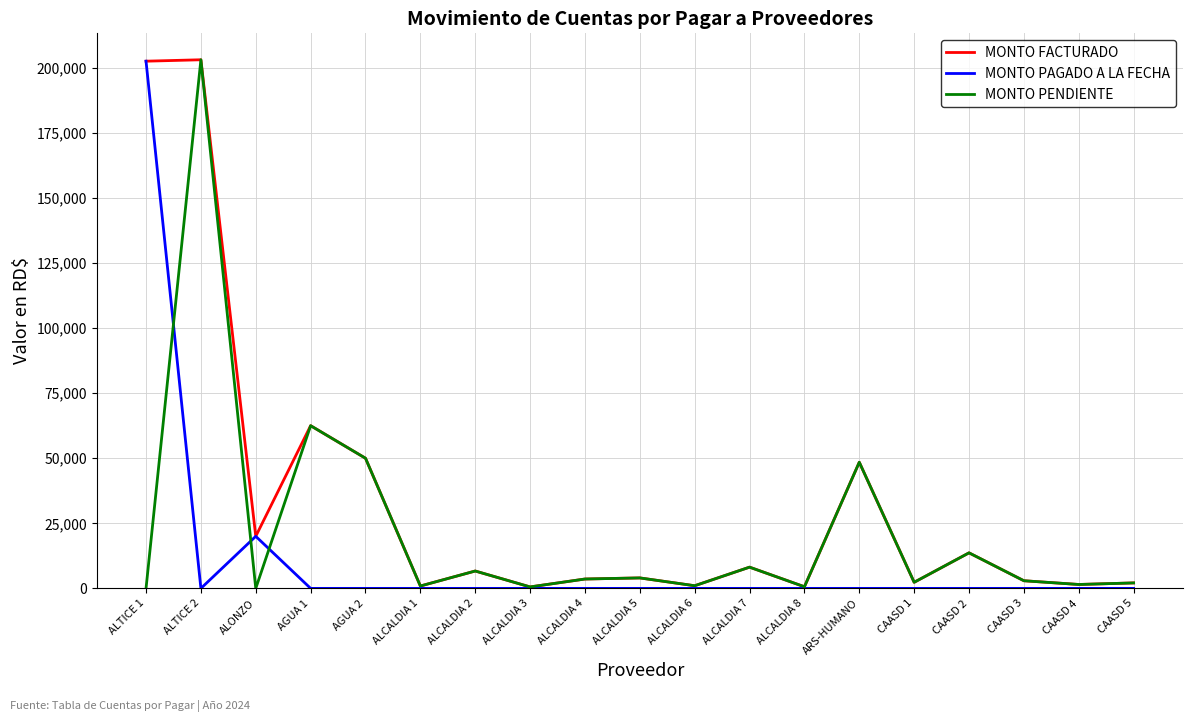

Is the value of MONTO PAGADO A LA FECHA at ALCALDIA 4 greater than the value of MONTO PENDIENTE at AGUA 2?

No